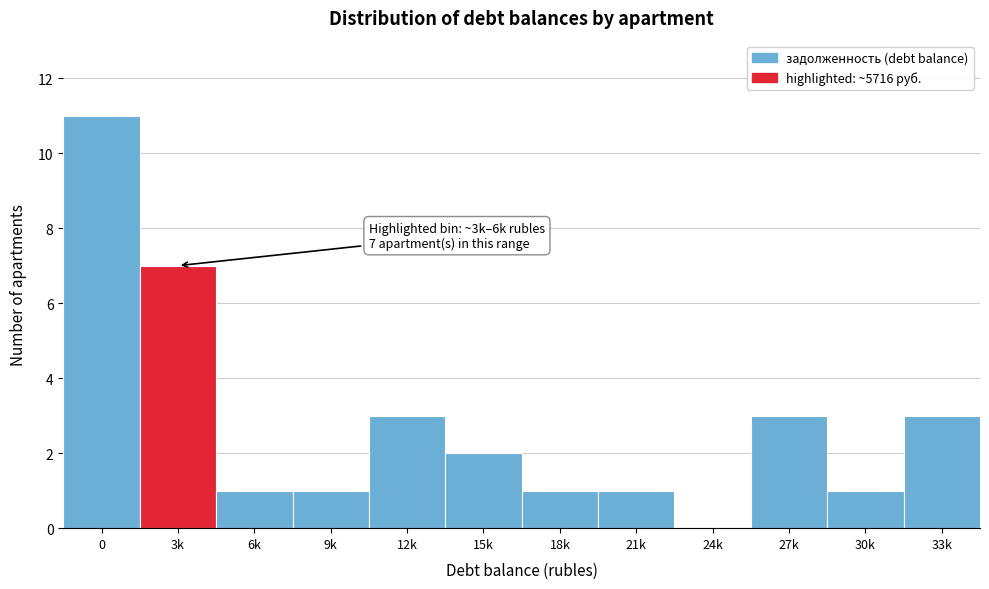

Reading left to right, list all the values displayed in this chart.

0=11	3k=7	6k=1	9k=1	12k=3	15k=2	18k=1	21k=1	24k=0	27k=3	30k=1	33k=3